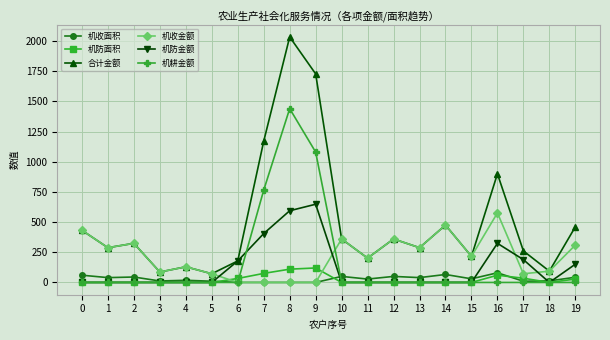

Does the chart have visible grid lines?

Yes